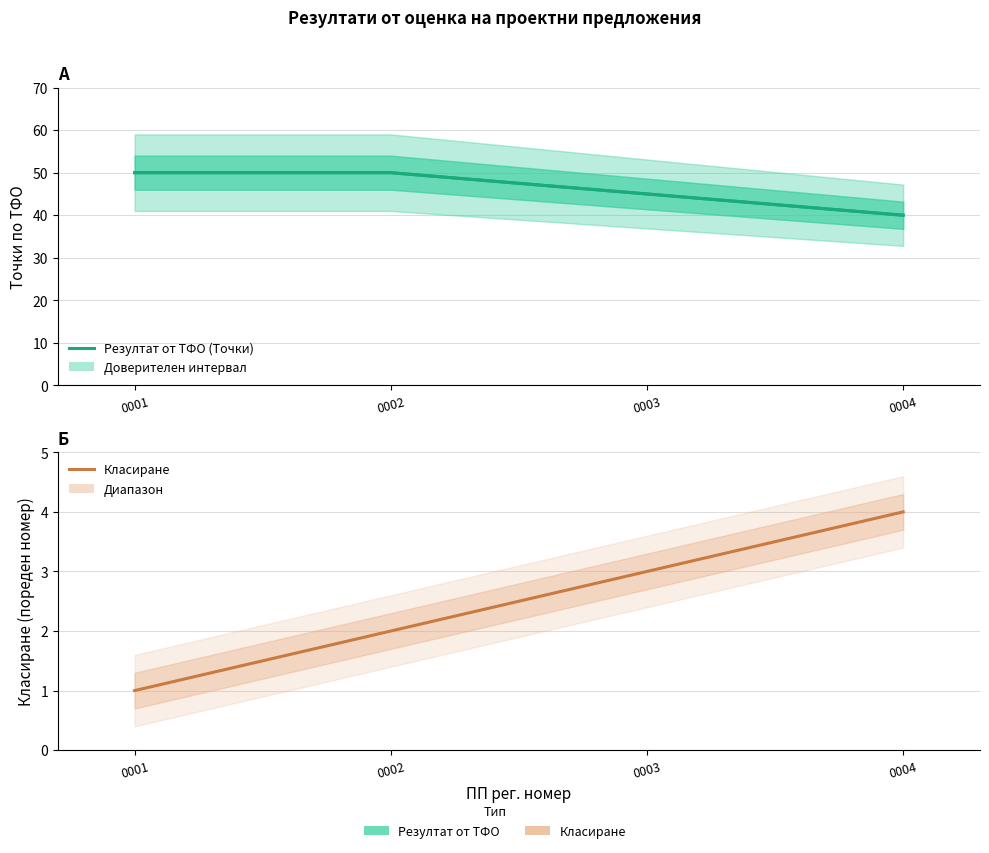

True or false: the data shows 84 at 0002.

False